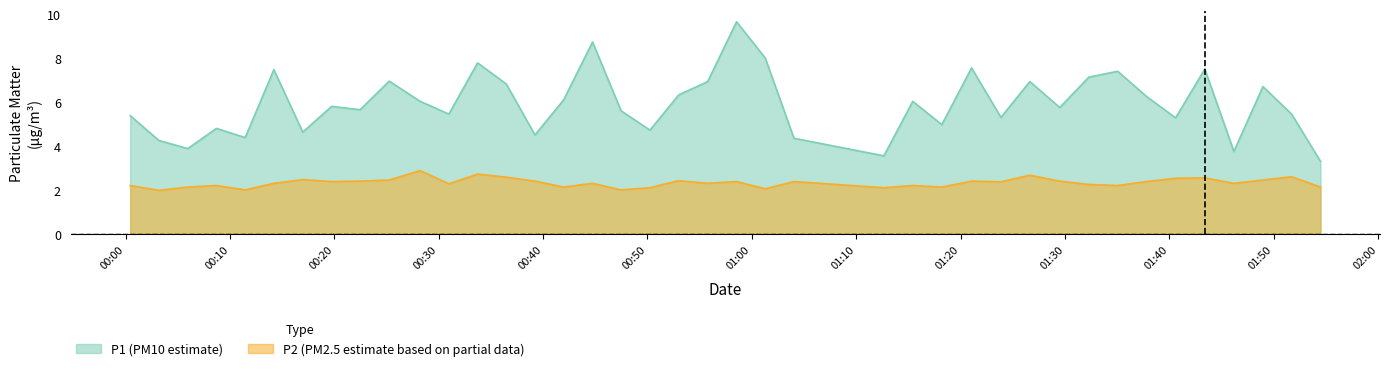

How many lines are shown in the chart?

2